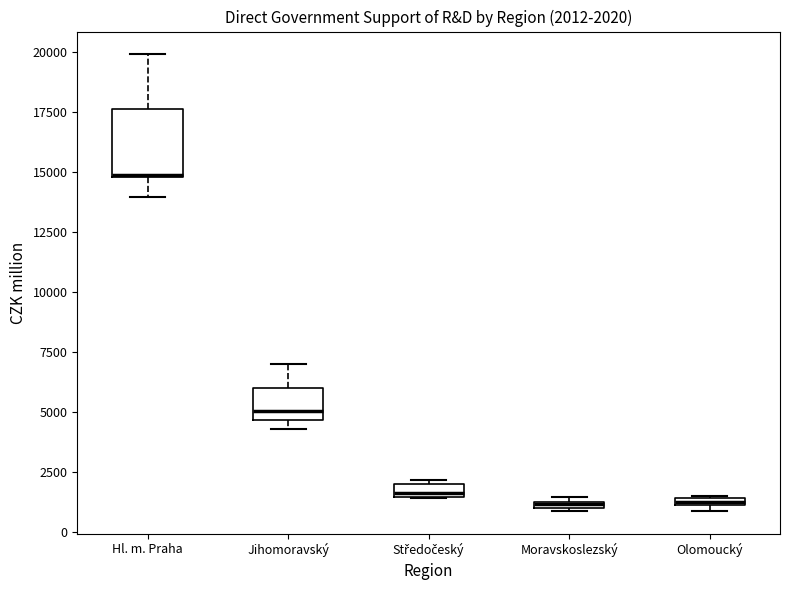

Which box's median line is the highest?

Hl. m. Praha